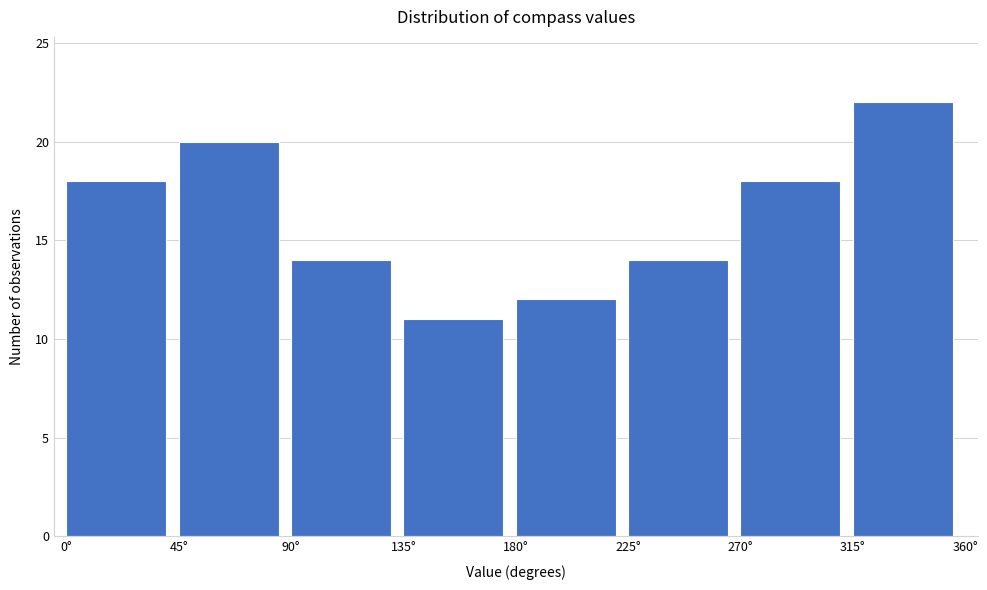

Reading left to right, transcribe this chart: for each bar, give the range it covers on the x-axis and its height. The values are not printed on the chart, so give them approximately, as read against the axis.

0 to 45: 18
45 to 90: 20
90 to 135: 14
135 to 180: 11
180 to 225: 12
225 to 270: 14
270 to 315: 18
315 to 360: 22